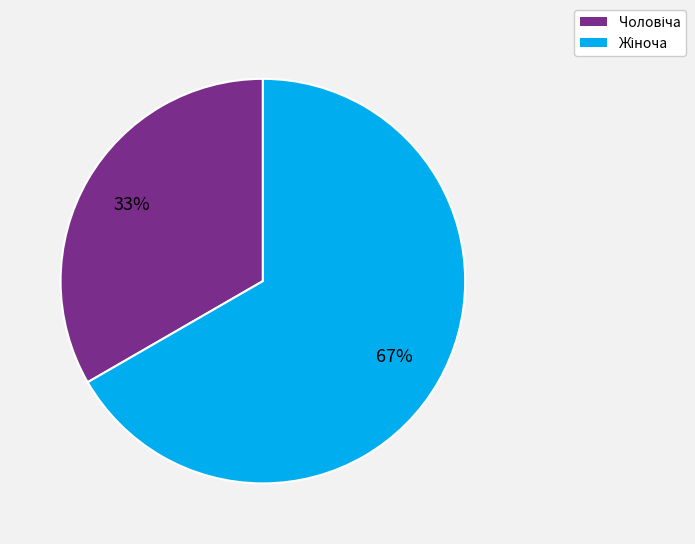

To the nearest percent, what is the average slice percentage?

50%